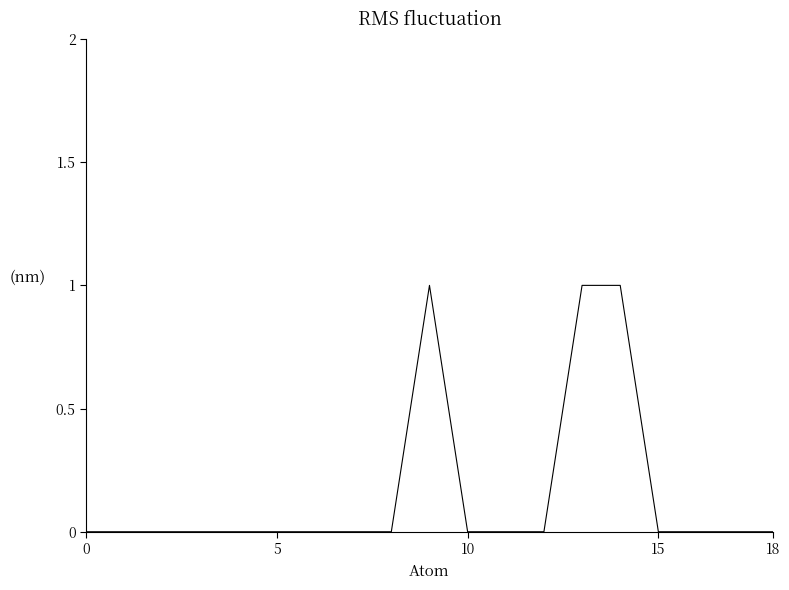

Reading left to right, list all the values displayed in this chart.

0	0	0	0	0	0	0	0	0	1	0	0	0	1	1	0	0	0	0